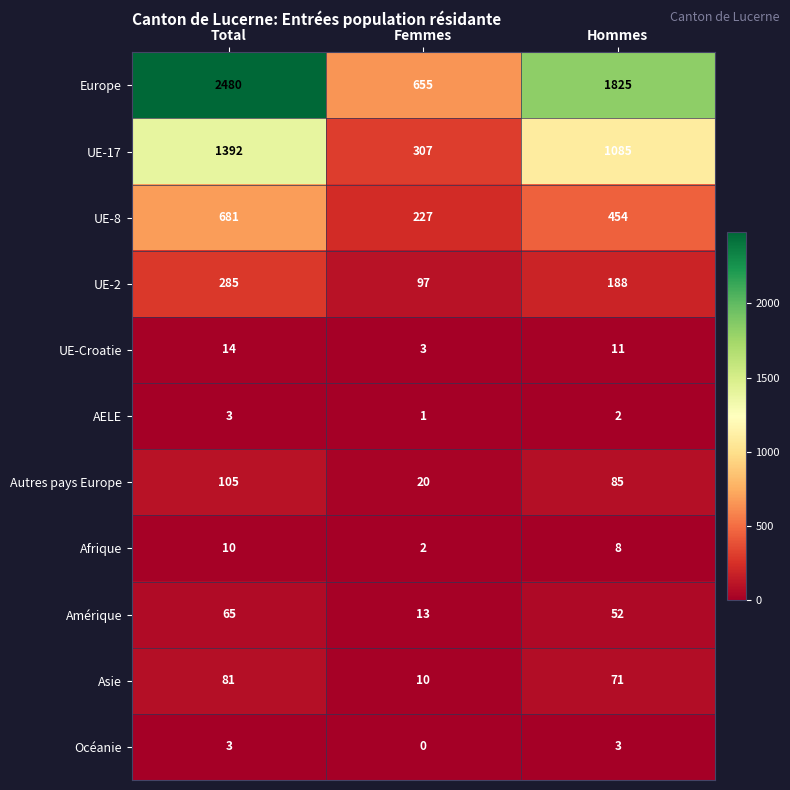

Count the number of data series in this chart.

11